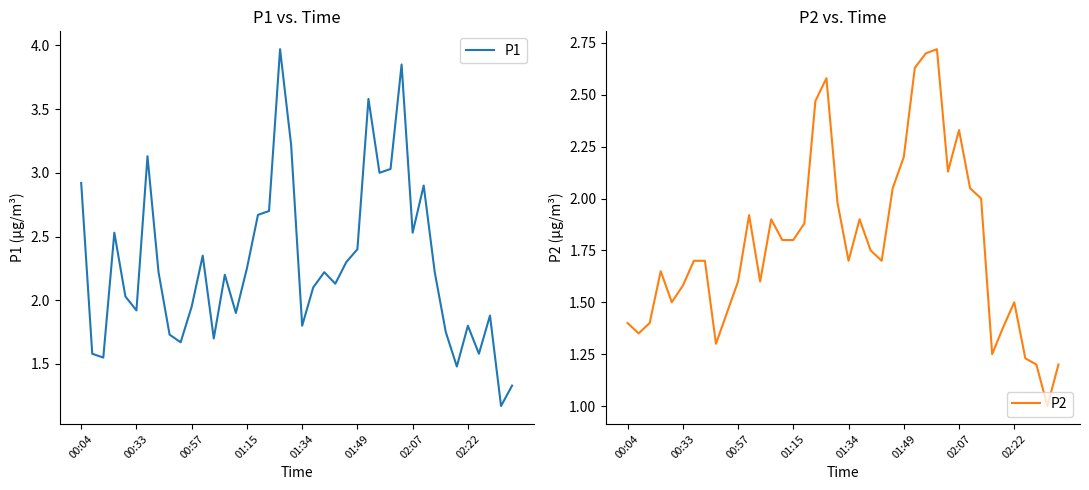

What is the highest value of the P1 series?

4.0